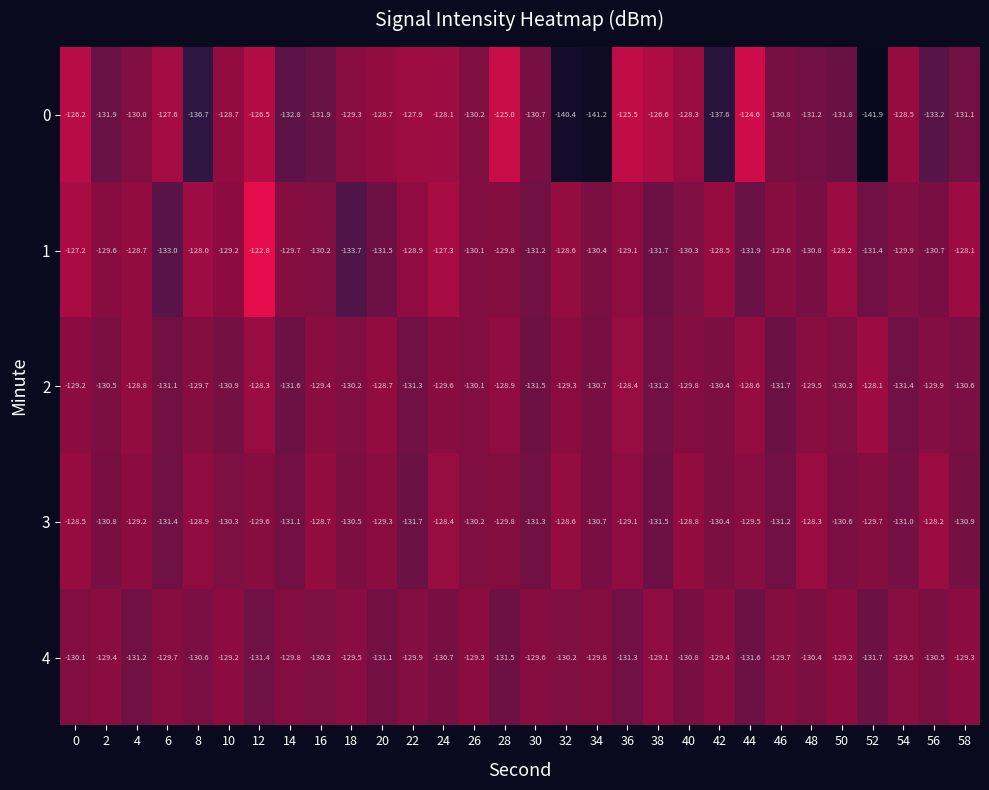

At which category is the sum across all series the highest?

12